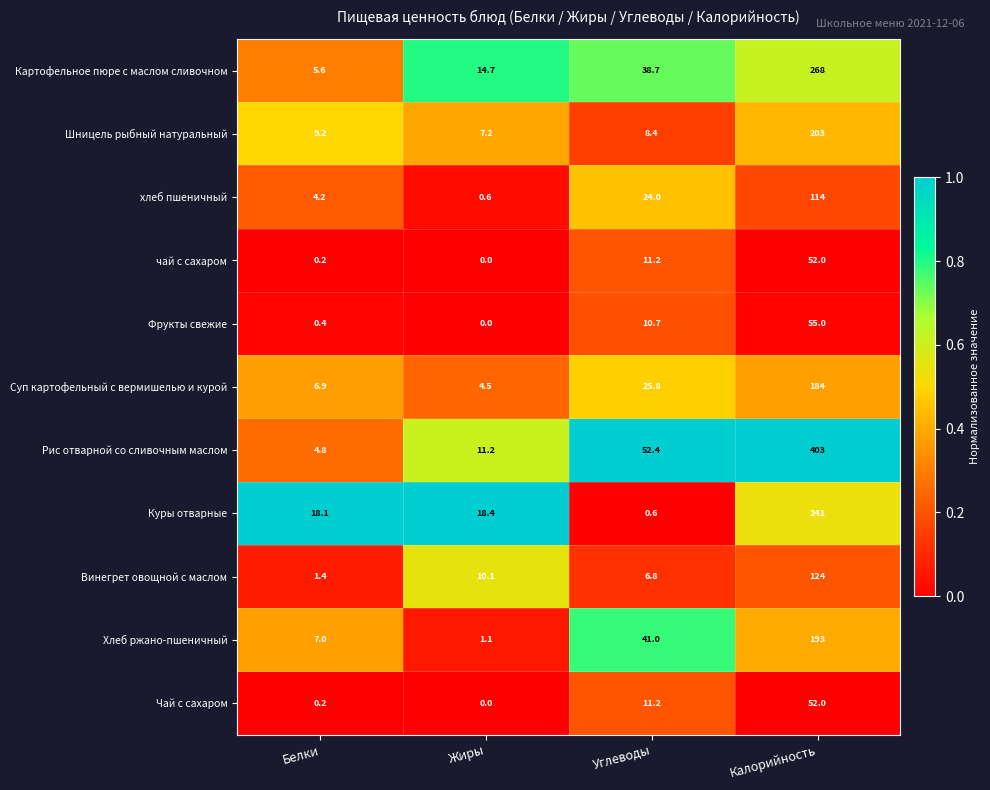

Which series changed the most between Белки and Углеводы?

Рис отварной со сливочным маслом